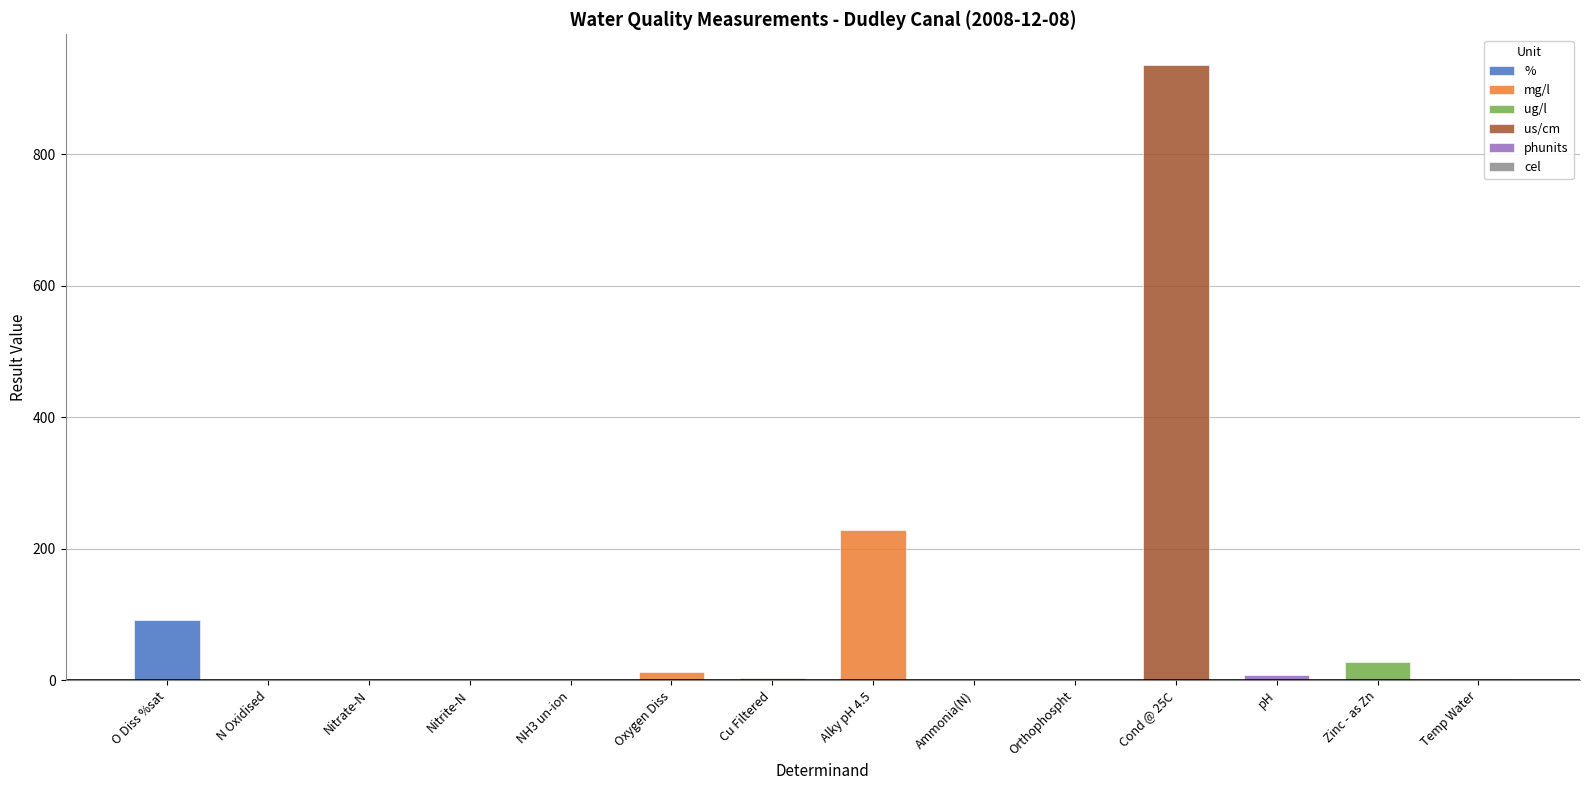

Between N Oxidised and Cu Filtered, which is larger?

Cu Filtered